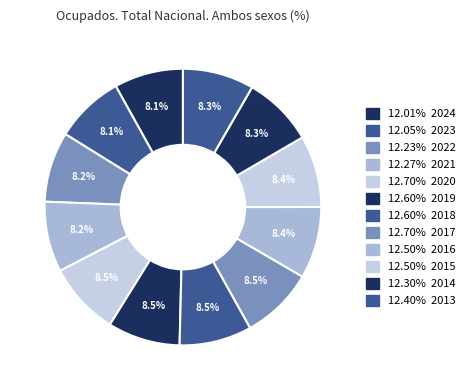

Which slice is the smallest?

2024